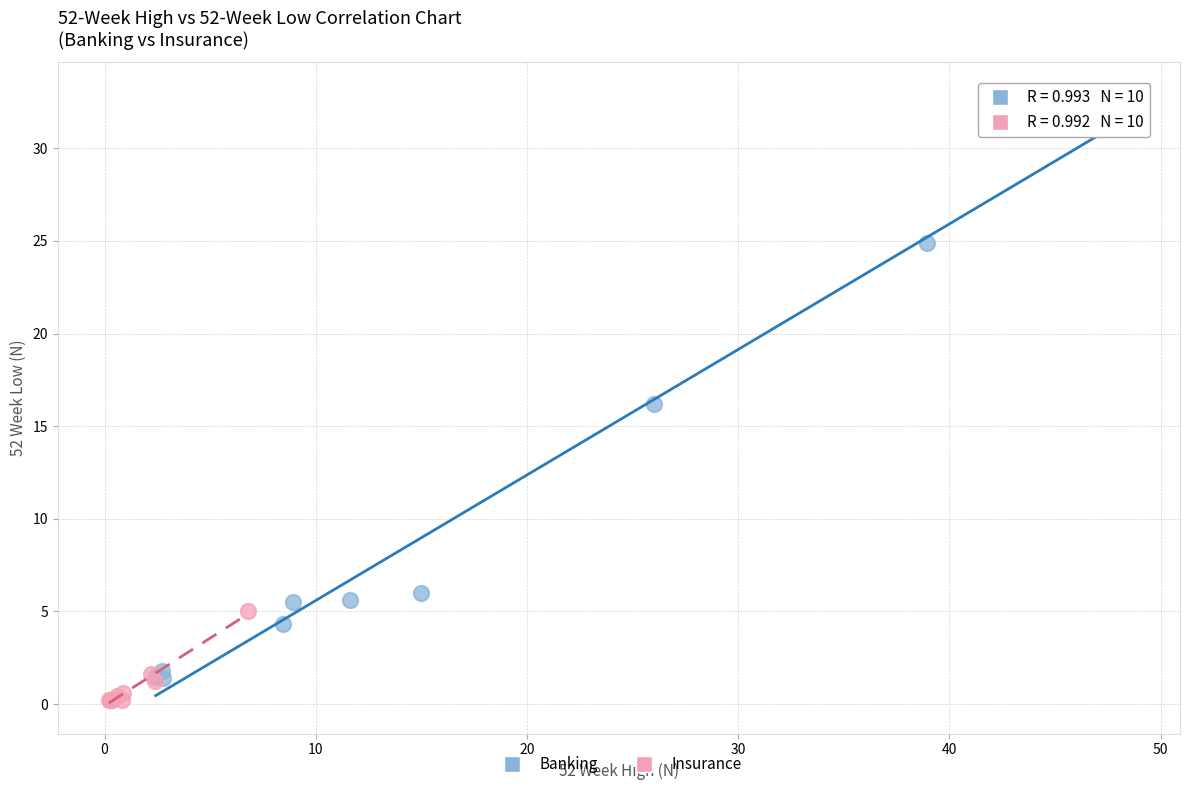

Which series reaches the maximum Y coordinate?

Banking